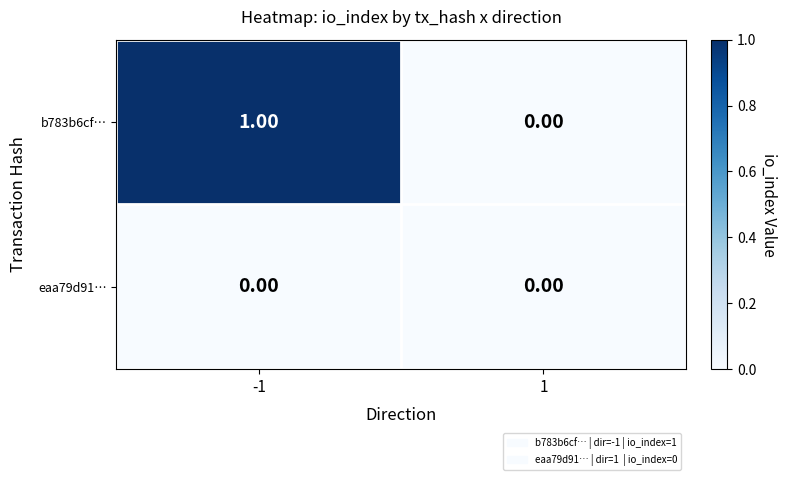

Between -1 and 1, which series saw the biggest shift?

b783b6cf…